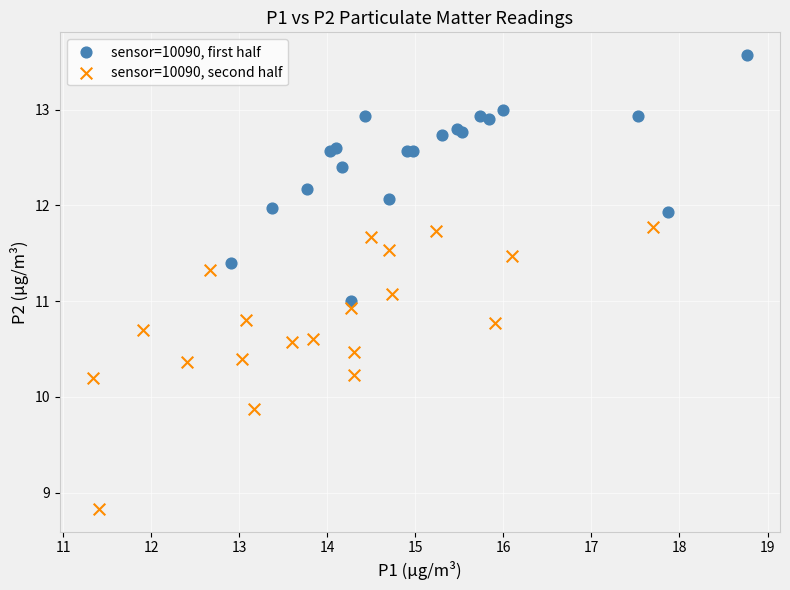

Which series has the widest spread of Y values?

sensor=10090, second half